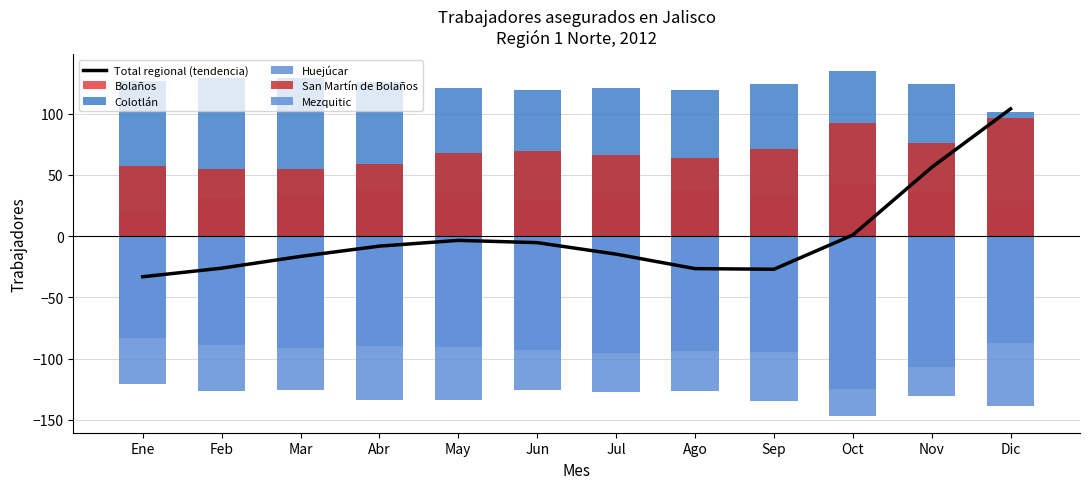

How many series are shown in this chart?

6